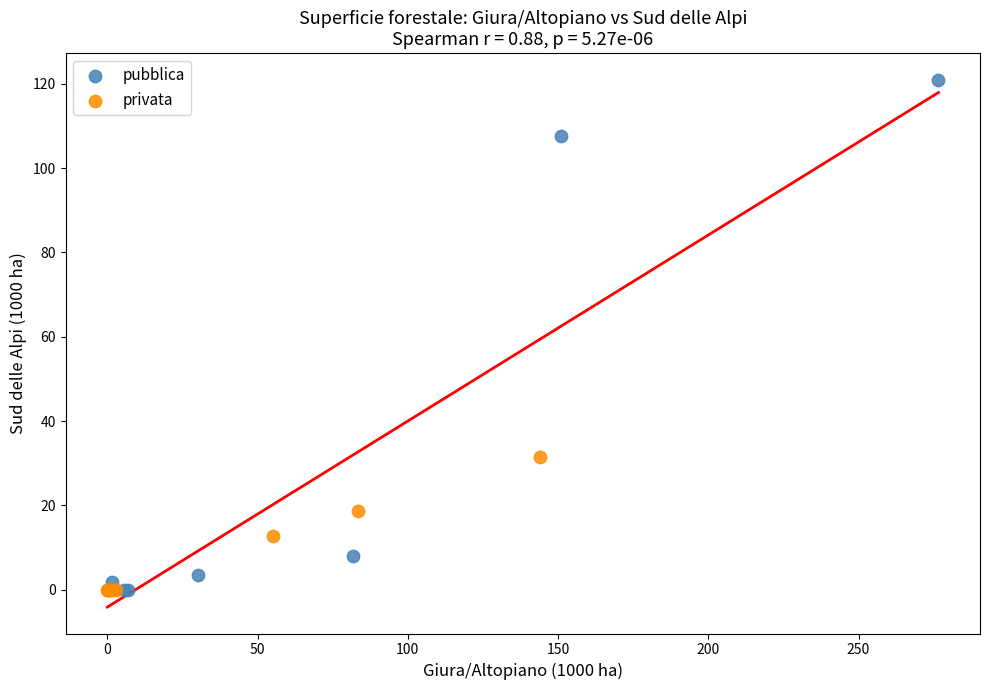

Which series reaches the maximum Y coordinate?

pubblica